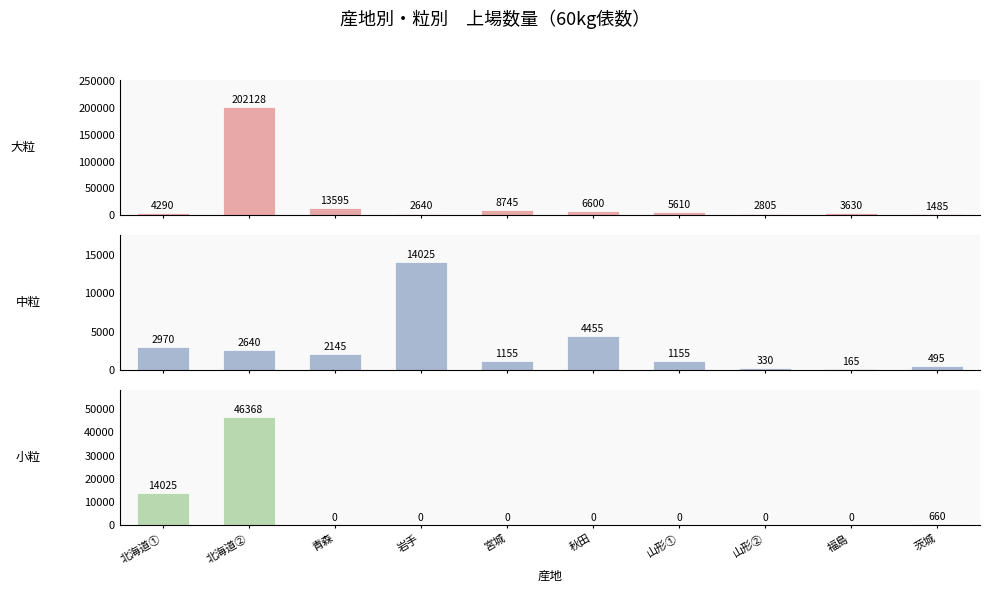

How many values in the 大粒 series exceed 5610?

4